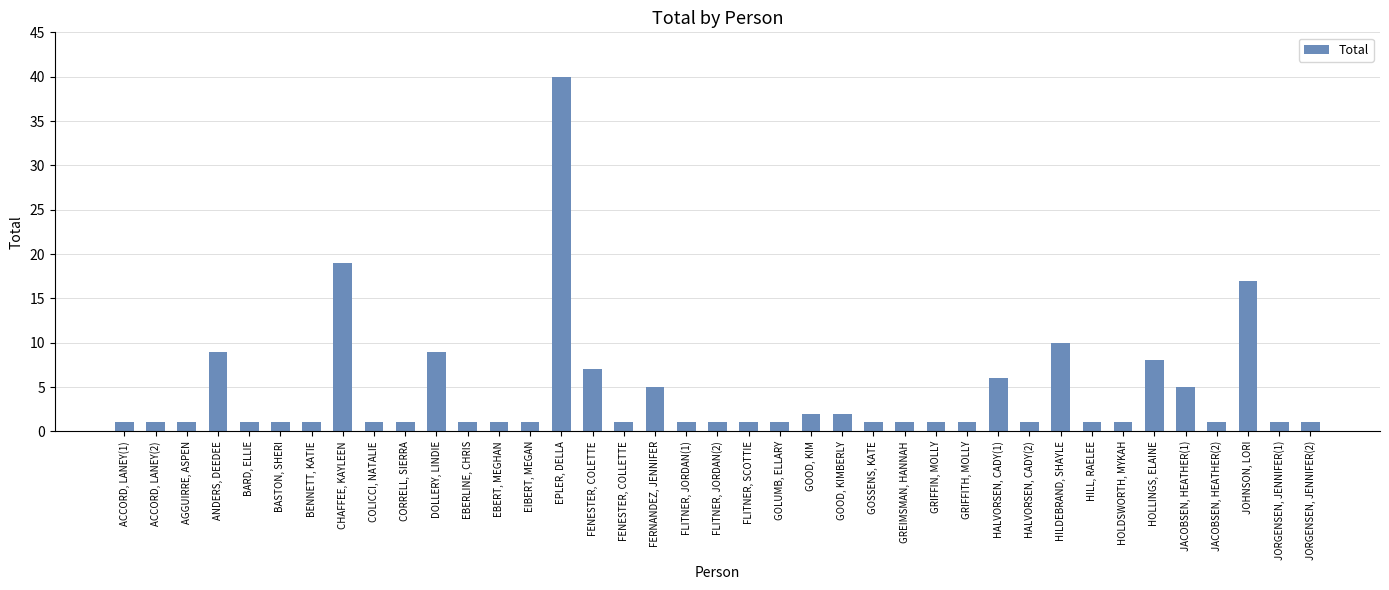

Are the bars grouped side by side (vs. stacked)?

No